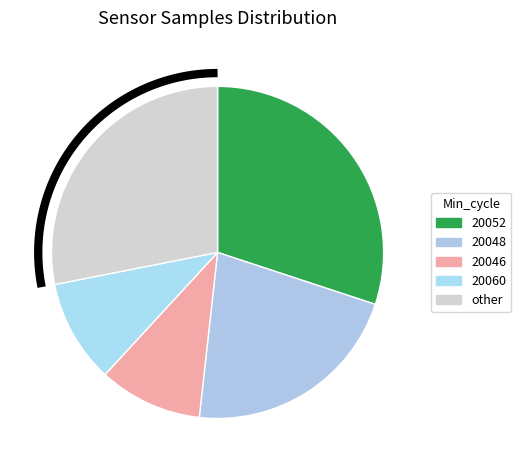

Is it true that 20060 is 1% of the pie?

False